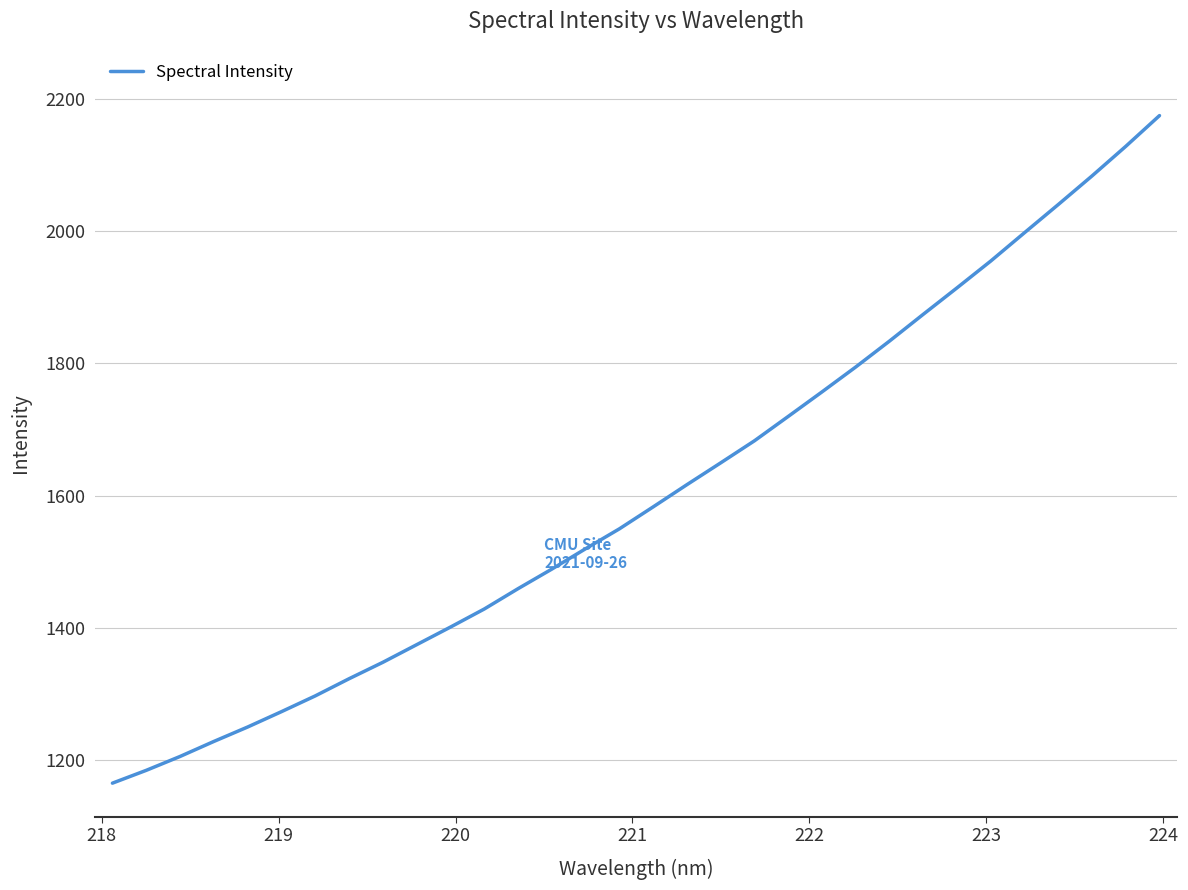

What is the minimum value shown in the chart?

1164.6